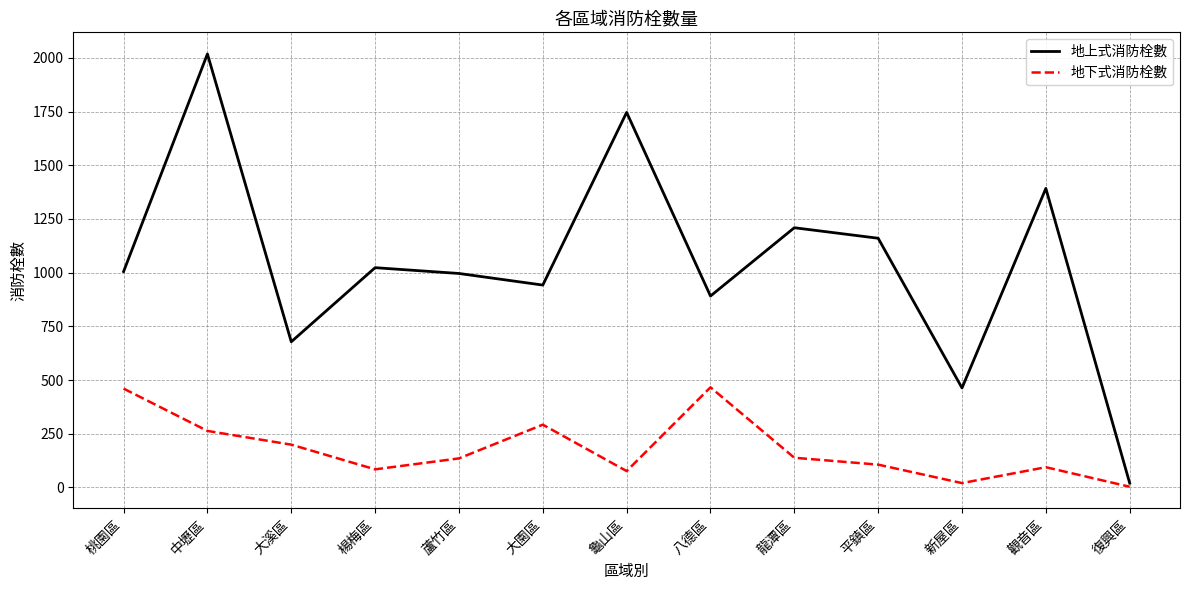

What is the difference between the second highest and minimum values in the 地下式消防栓數 series?

457